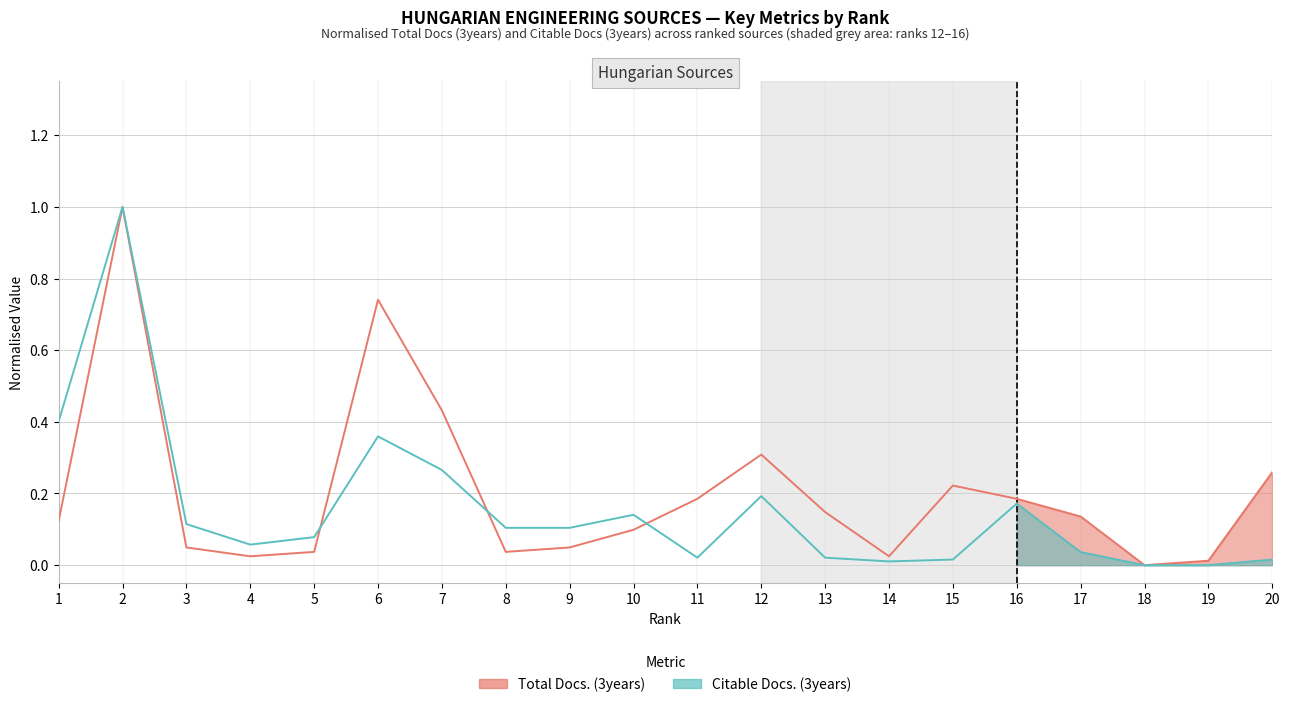

The value of Citable Docs. (3years) at 6 is 0.2. True or false?

False